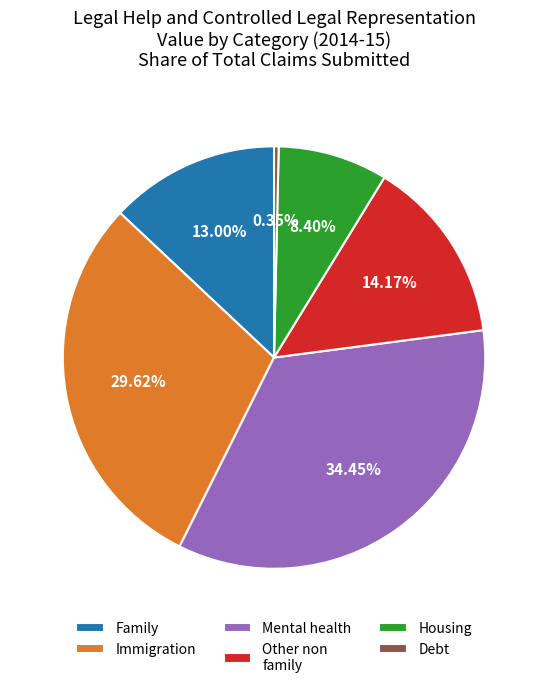

The Immigration slice represents 35% of the pie. True or false?

False